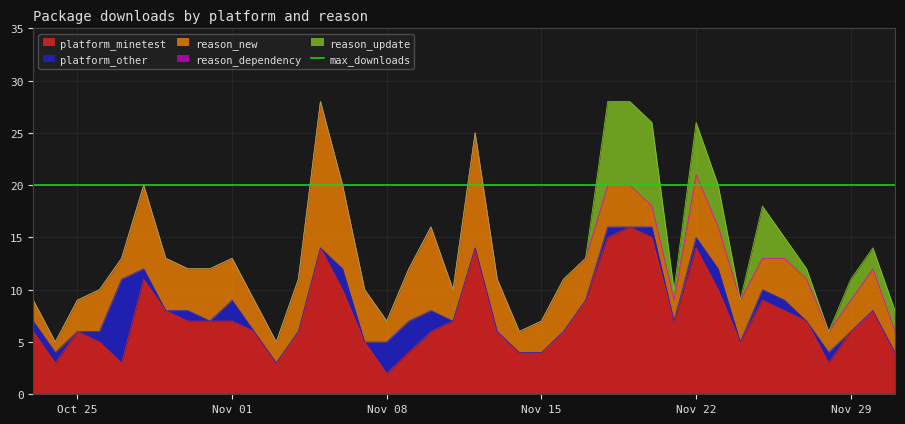

In platform_minetest, how many points are lower than both neighbors (excluding endpoints)?

7